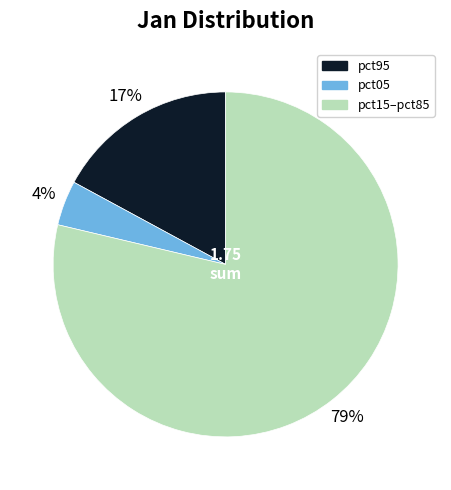

Is there any slice that represents more than half of the pie?

Yes